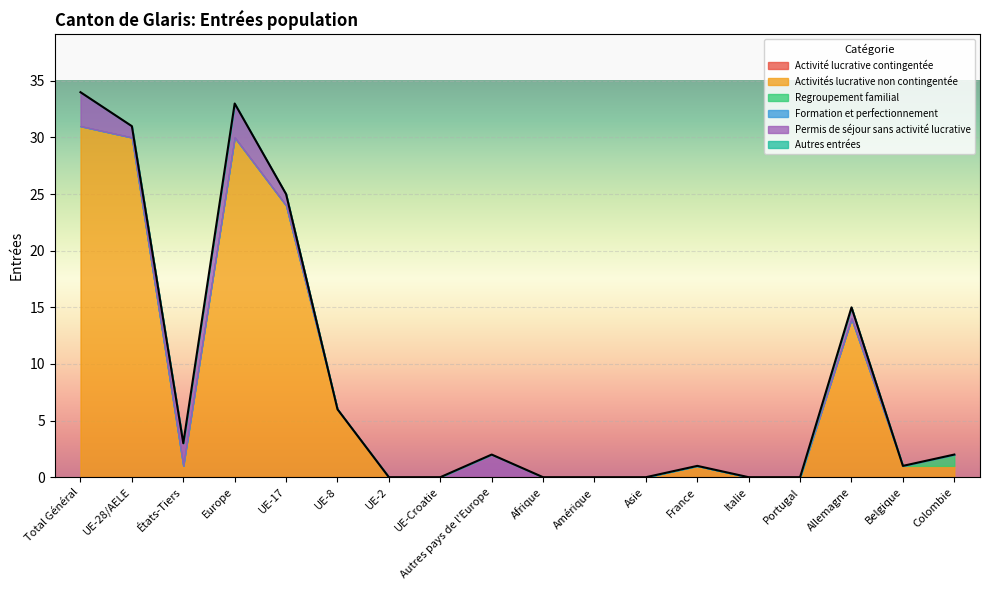

How many positive values does the Activités lucrative non contingentée series have?

10